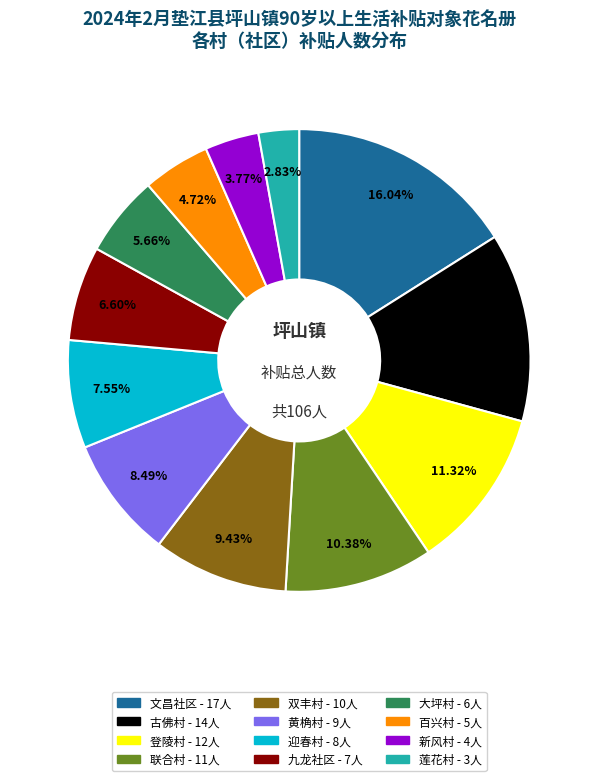

Is there a majority slice in this chart?

No